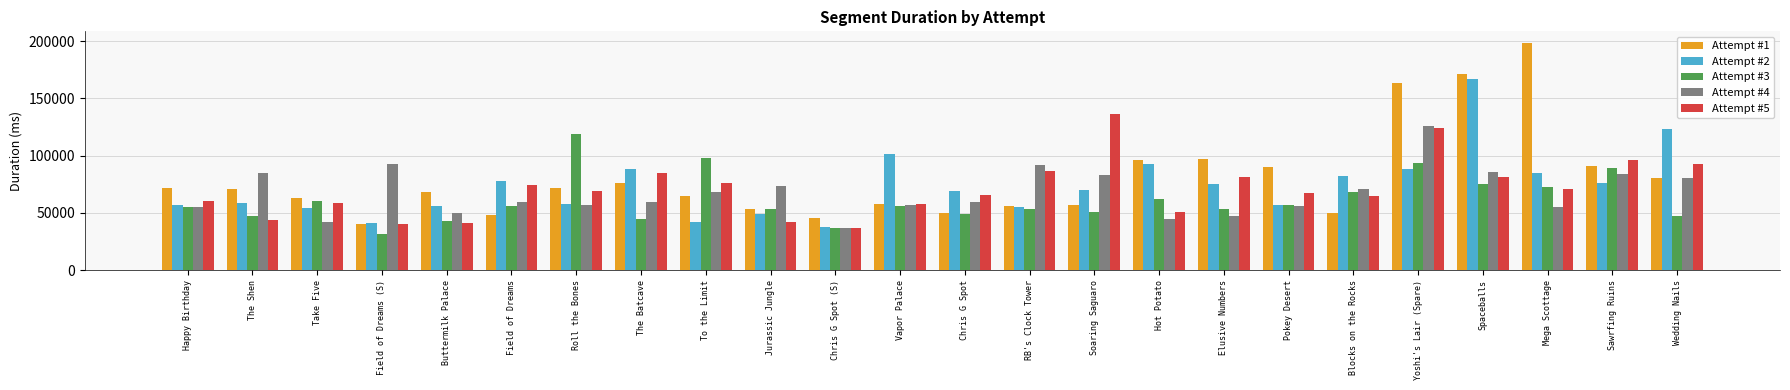

What is the label of the 23rd bar from the right?

The Shen